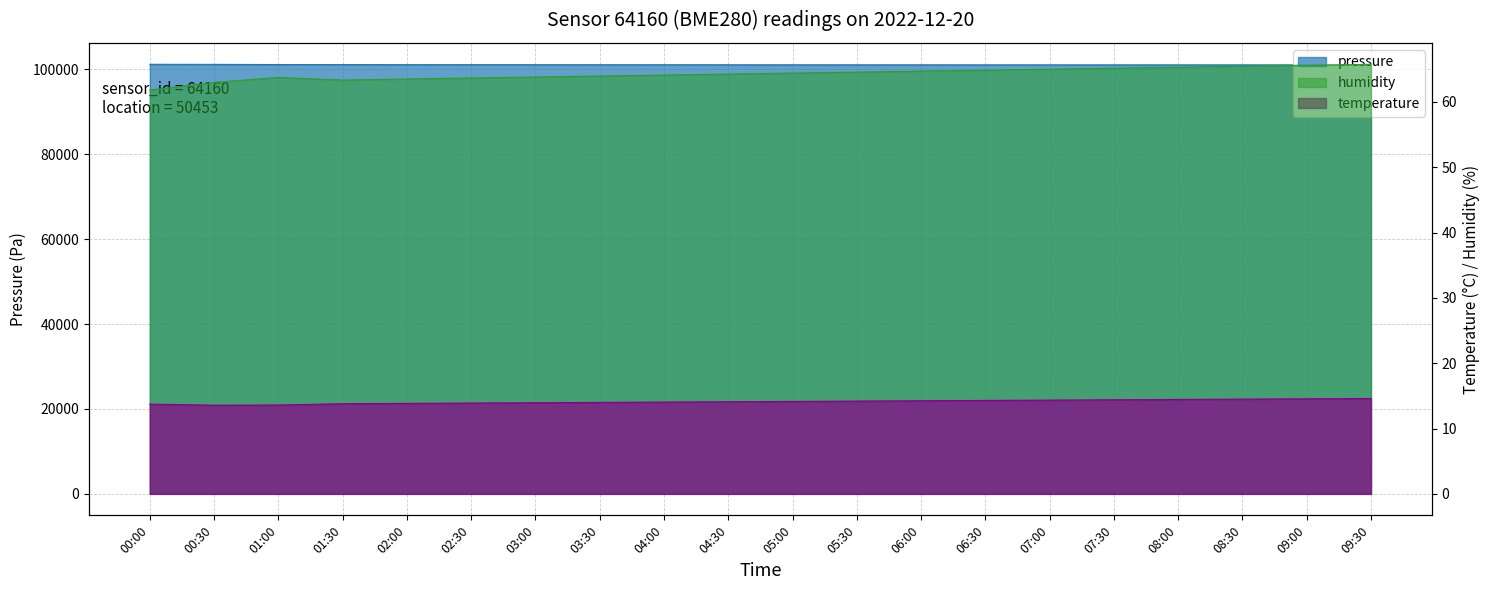

Reading left to right, what are all the values shown in this chart?

pressure: 00:00=101180.7	00:30=101165.0	01:00=101118.2	01:30=101106.6	02:00=101095.3	02:30=101088.4	03:00=101082.2	03:30=101075.6	04:00=101068.9	04:30=101062.5	05:00=101058.3	05:30=101054.2	06:00=101051.1	06:30=101048.8	07:00=101046.2	07:30=101043.9	08:00=101042.5	08:30=101041.2	09:00=101040.1	09:30=101039.4
temperature: 00:00=13.7	00:30=13.6	01:00=13.6	01:30=13.8	02:00=13.8	02:30=13.9	03:00=13.9	03:30=14.0	04:00=14.1	04:30=14.1	05:00=14.2	05:30=14.2	06:00=14.2	06:30=14.3	07:00=14.3	07:30=14.4	08:00=14.4	08:30=14.5	09:00=14.6	09:30=14.6
humidity: 00:00=61.8	00:30=63.0	01:00=63.7	01:30=63.3	02:00=63.5	02:30=63.6	03:00=63.8	03:30=64.0	04:00=64.1	04:30=64.2	05:00=64.4	05:30=64.5	06:00=64.7	06:30=64.8	07:00=65.0	07:30=65.2	08:00=65.3	08:30=65.5	09:00=65.6	09:30=65.8